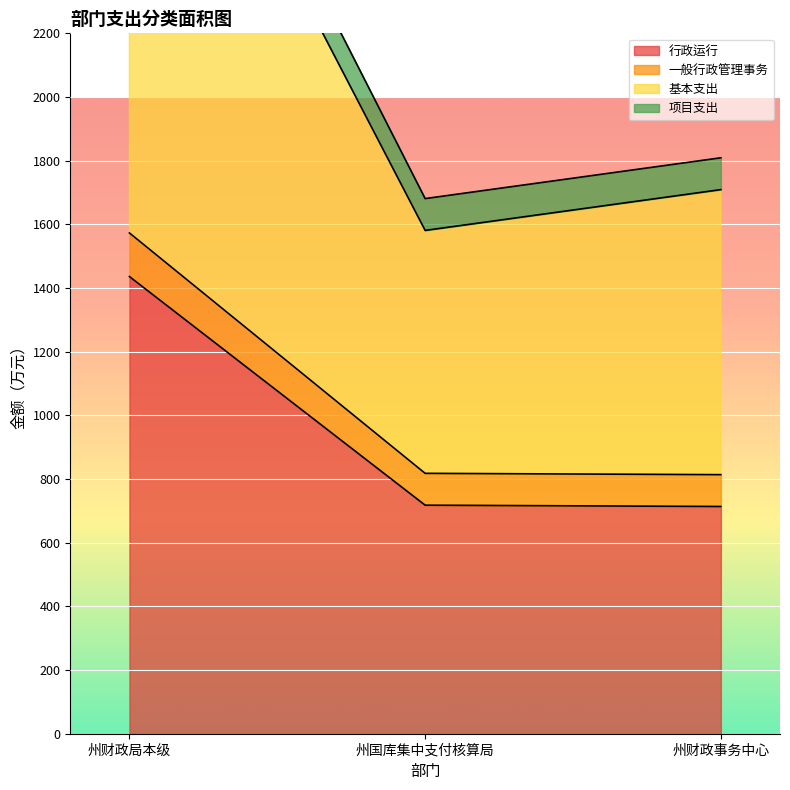

Where is 行政运行 nearest to the value 1074?

州国库集中支付核算局